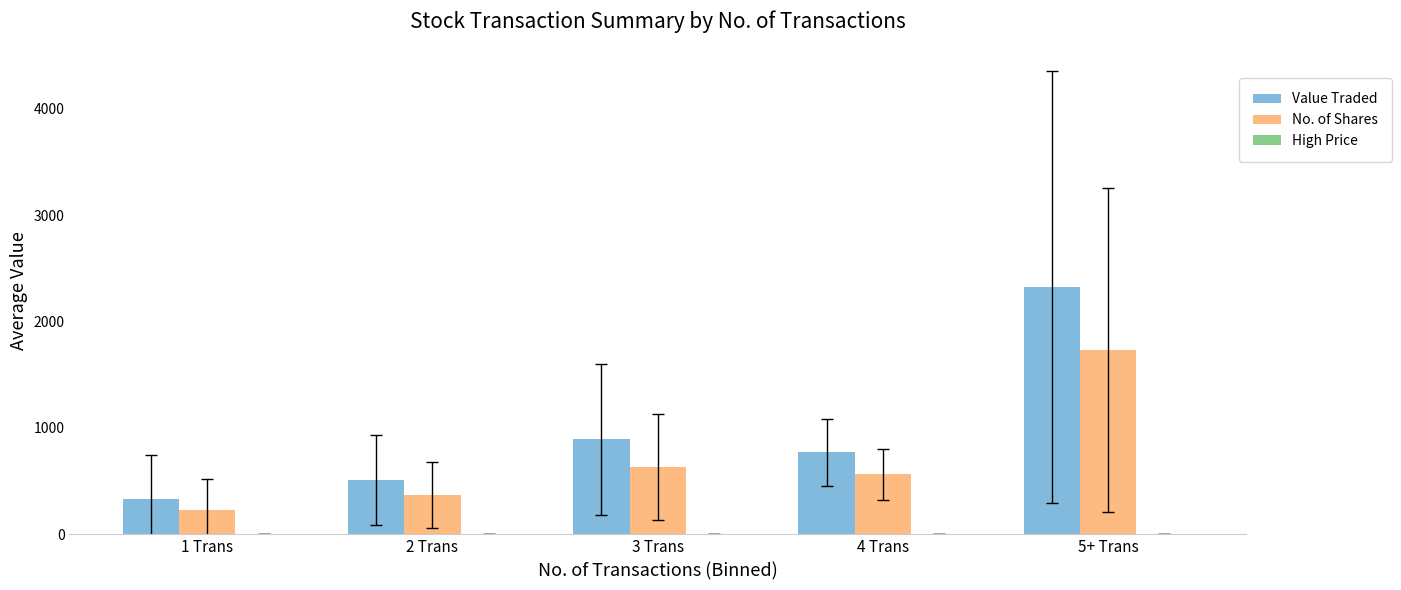

At which category is the sum across all series the highest?

5+ Trans